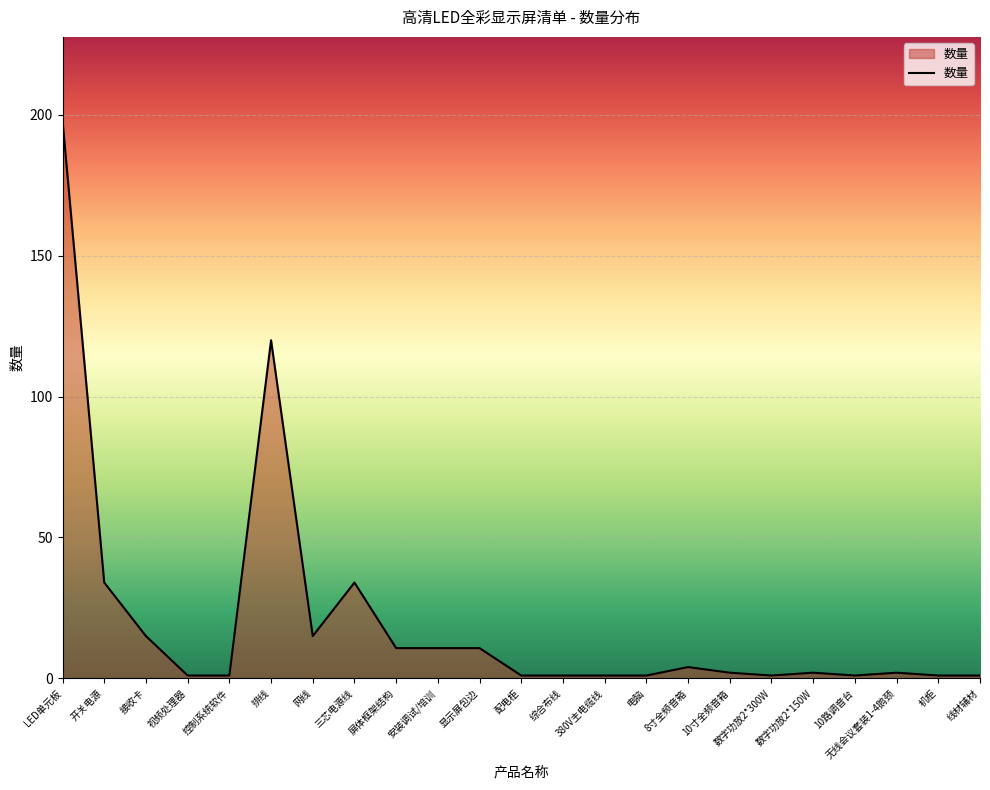

What position from the right is 电脑?

9